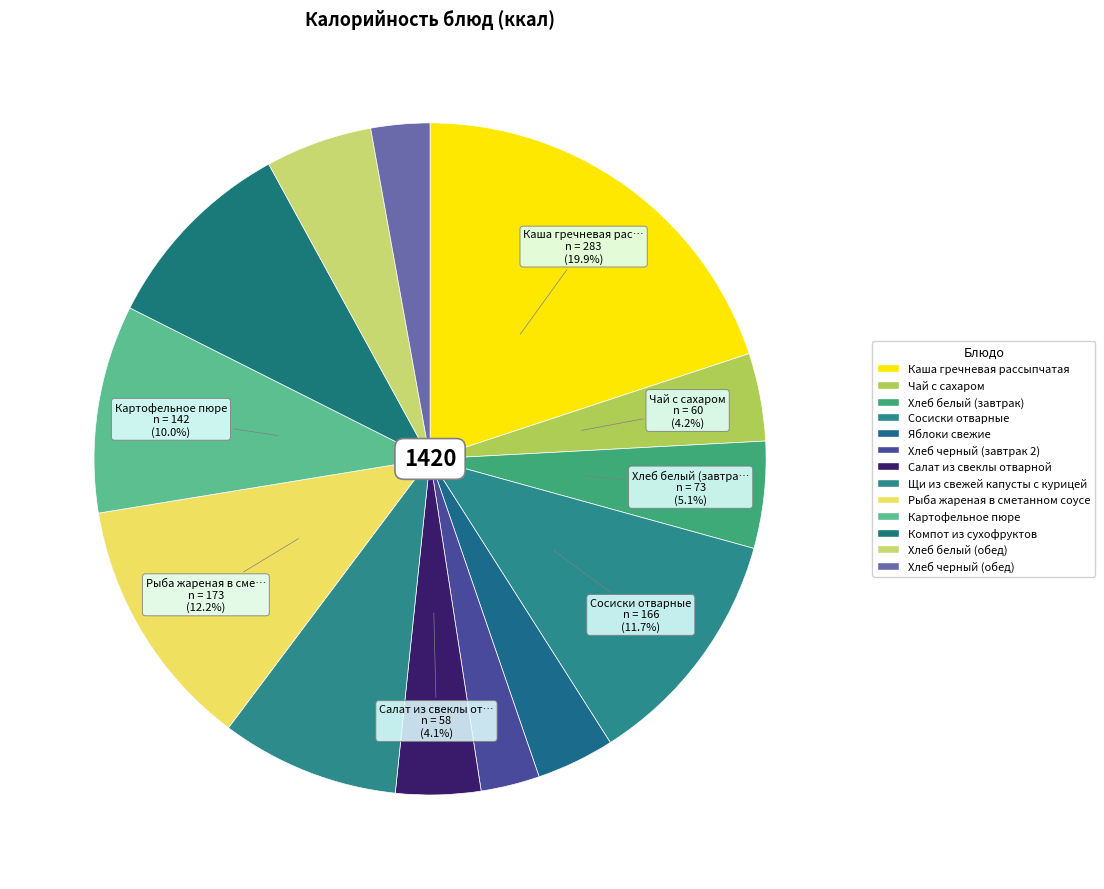

Between Чай с сахаром and Хлеб белый (завтрак), which is larger?

Хлеб белый (завтрак)